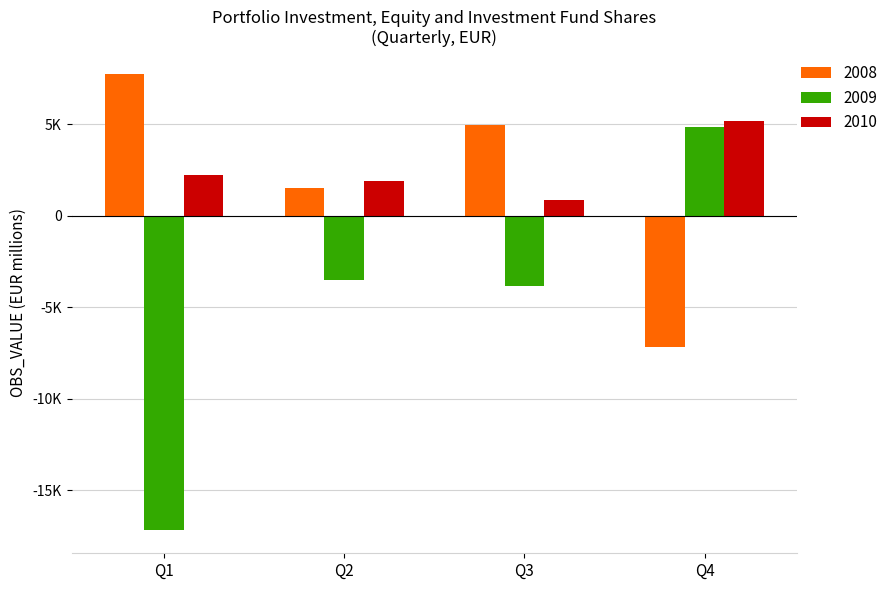

The 2008 series shows -7180.1 at Q4. True or false?

True